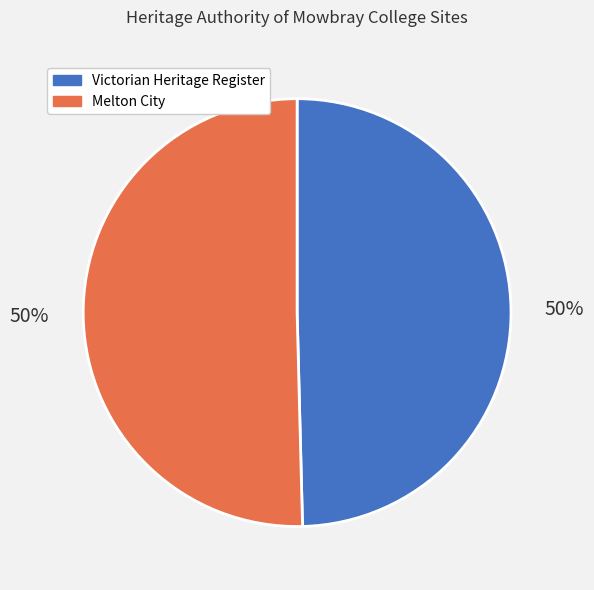

To the nearest percent, what is the average slice percentage?

50%